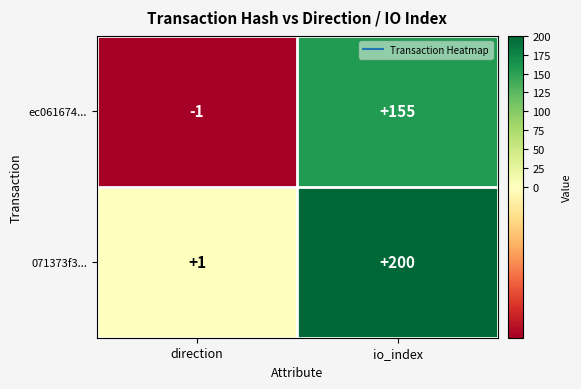

Which series has the largest range (max minus min)?

071373f3...